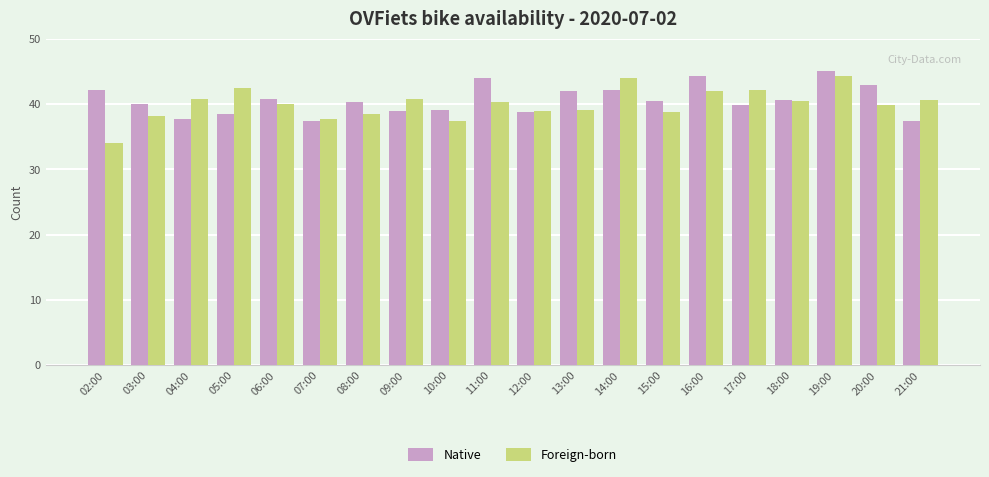

What is the highest value of the Foreign-born series?

44.3